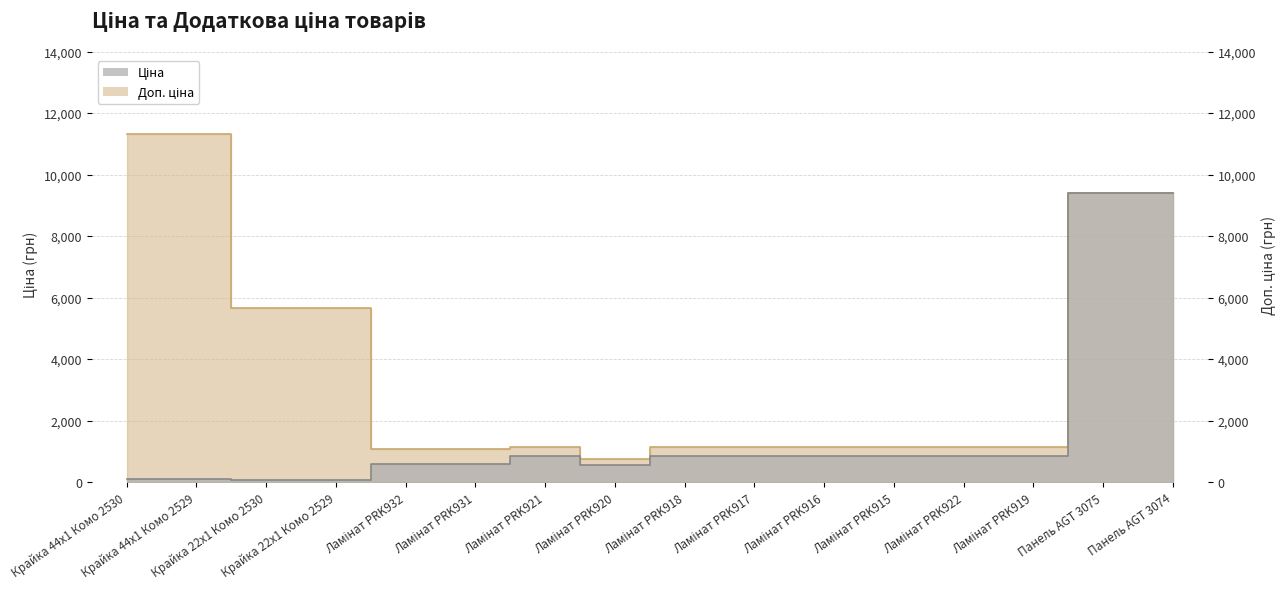

Reading right to left, what are all the values shown in this chart?

Ціна: 9416.9	9416.9	842.8	842.8	842.8	842.8	842.8	842.8	547.8	842.8	586.0	586.0	56.7	56.7	113.3	113.3
Доп. ціна: 9416.9	9416.9	1142.1	1142.1	1142.1	1142.1	1142.1	1142.1	742.0	1142.1	1074.5	1074.5	5667.0	5667.0	11334.0	11334.0